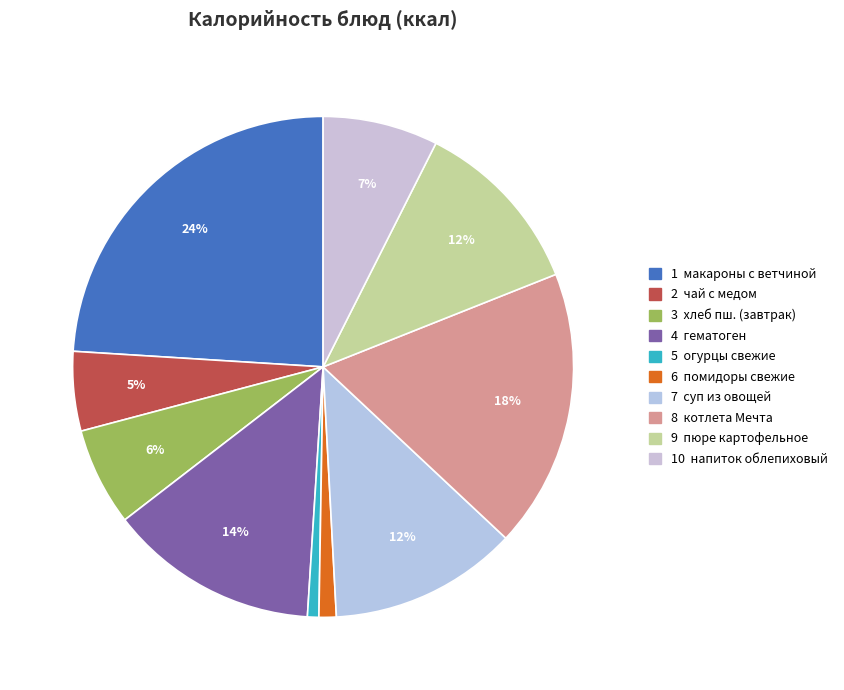

Which slice is the largest?

макароны с ветчиной и томатом